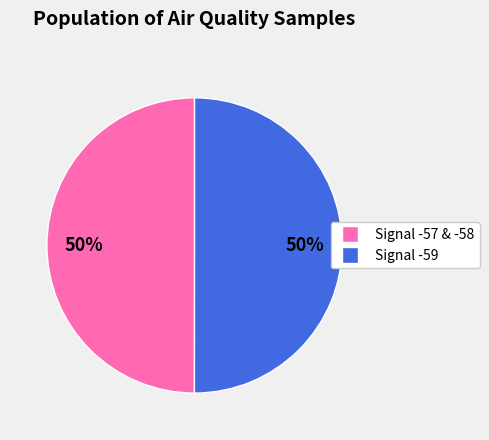

To the nearest percent, what is the average slice percentage?

50%